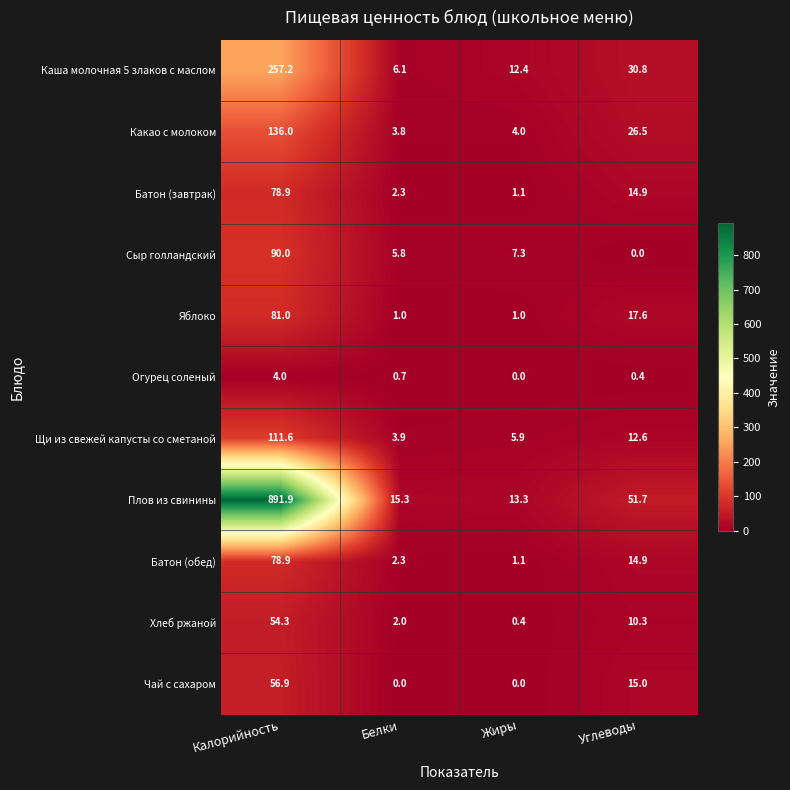

What is the difference between the second highest and minimum values in the Батон (завтрак) series?

13.8